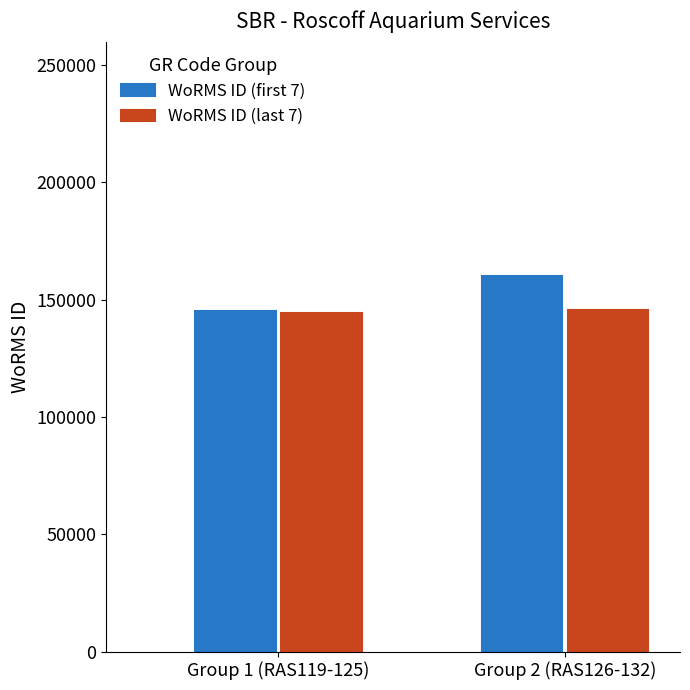

Rank the series by their maximum value, from highest to lowest.

WoRMS ID (first 7), WoRMS ID (last 7)